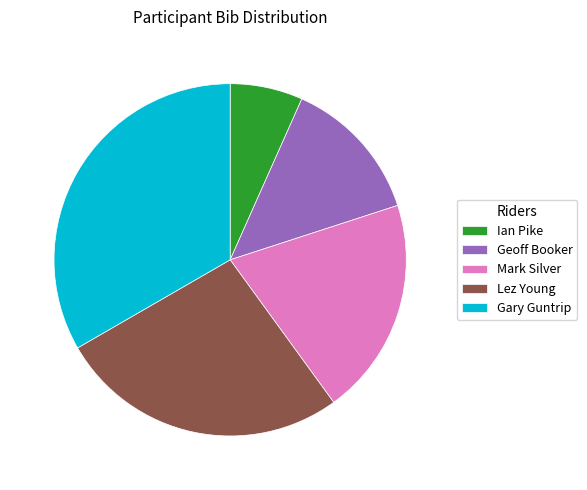

Combined, what portion of the pie is Lez Young and Geoff Booker?

40.0%